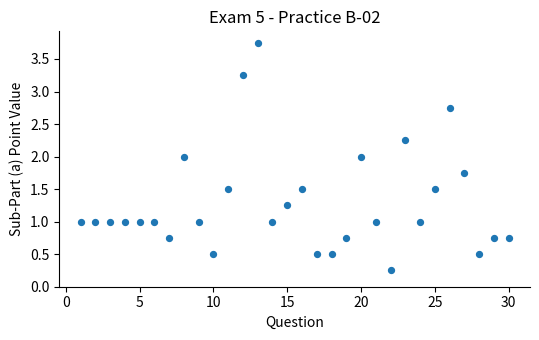

What is the range of Y values (max minus min)?

3.5